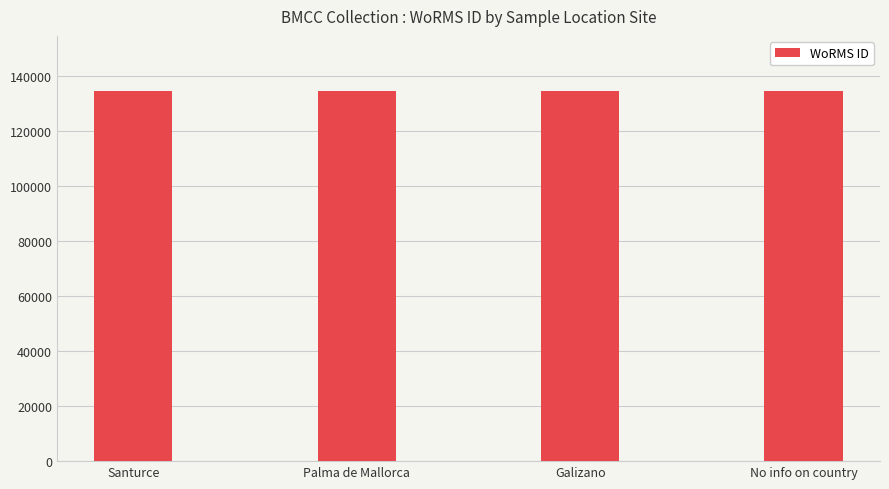

How many values are between 134564 and 134565?

3